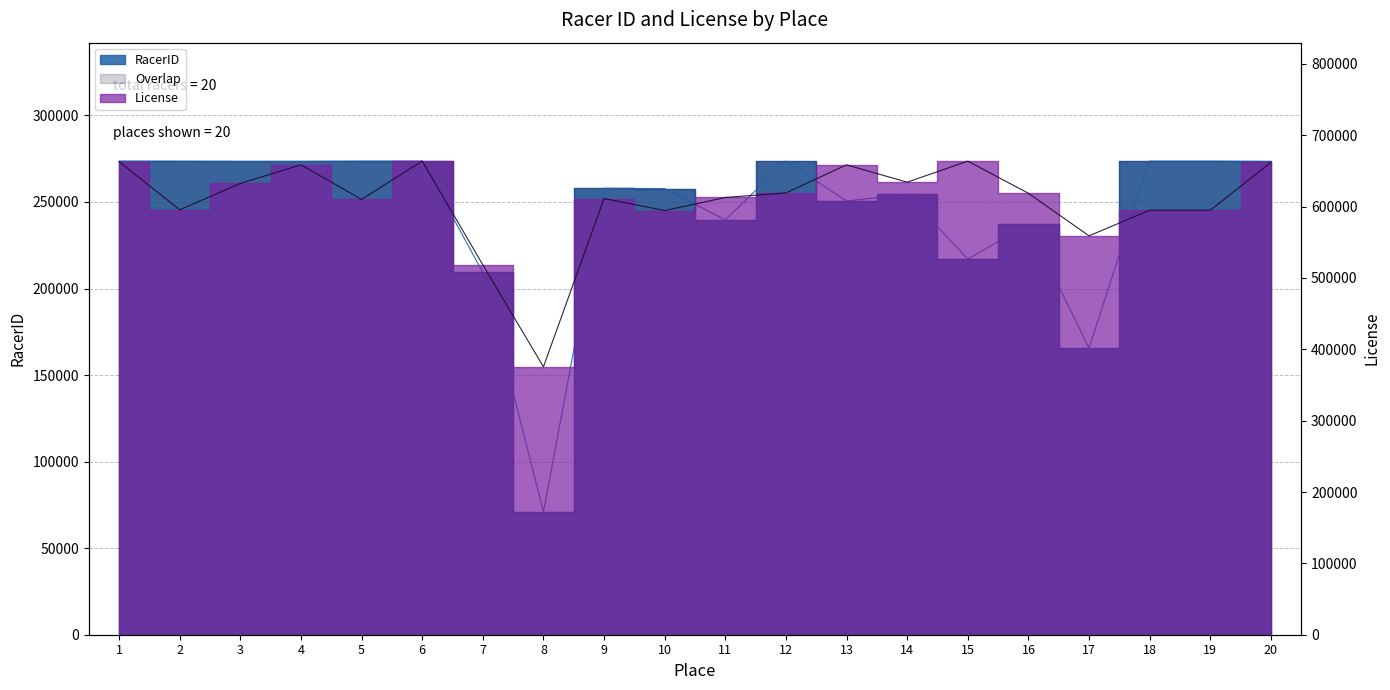

Reading right to left, transcribe all the data shown in this chart.

RacerID: 273387	273595	273594	165567	237029	217009	254472	250551	273613	239686	257721	257919	70880	209274	273604	273603	273443	273441	273552	273602
License: 662031	594924	594912	558993	618615	663715	634183	658502	619162	612723	594431	611258	375441	518346	663762	610080	658481	632484	595432	663023